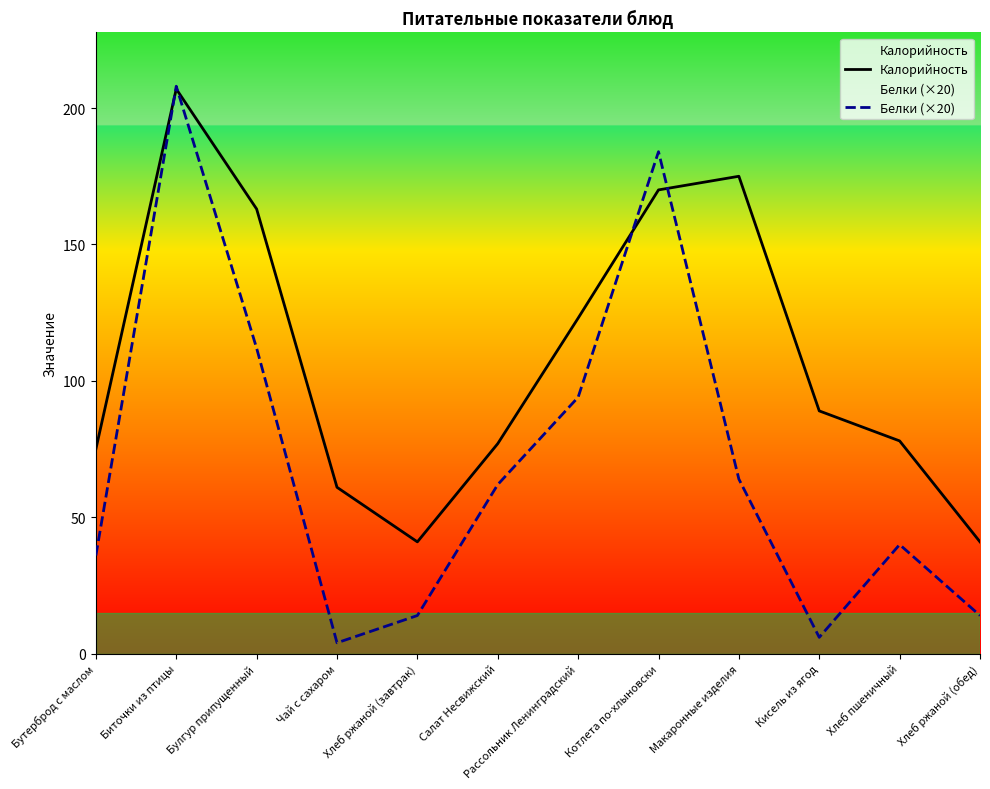

List the labels in order of Белки (×20) value, smallest first.

Чай с сахаром, Кисель из ягод, Хлеб ржаной (завтрак), Хлеб ржаной (обед), Бутерброд с маслом, Хлеб пшеничный, Салат Несвижский, Макаронные изделия, Рассольник Ленинградский, Булгур припущенный, Котлета по-хлыновски, Биточки из птицы